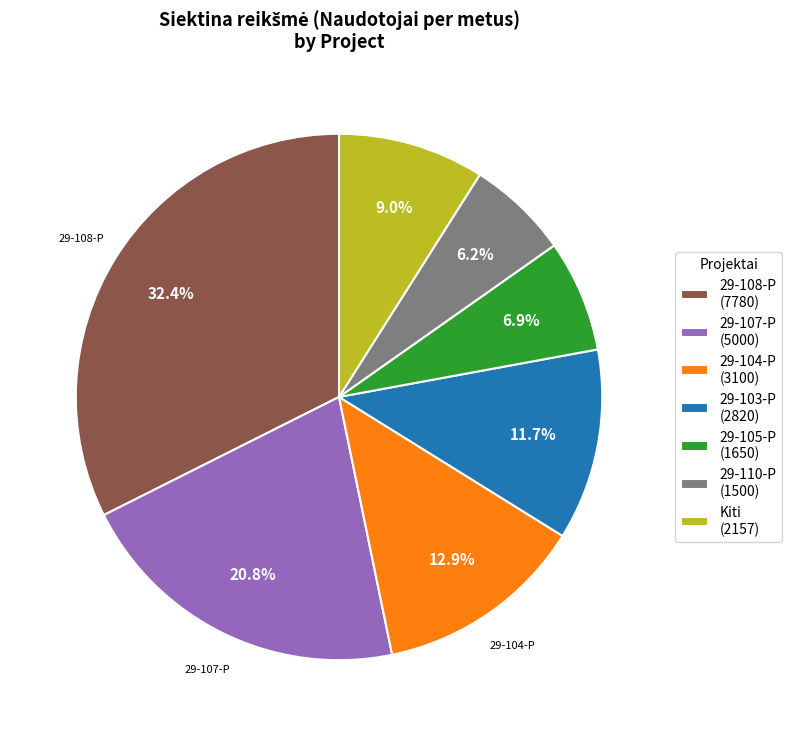

To the nearest percent, what is the average slice percentage?

14%